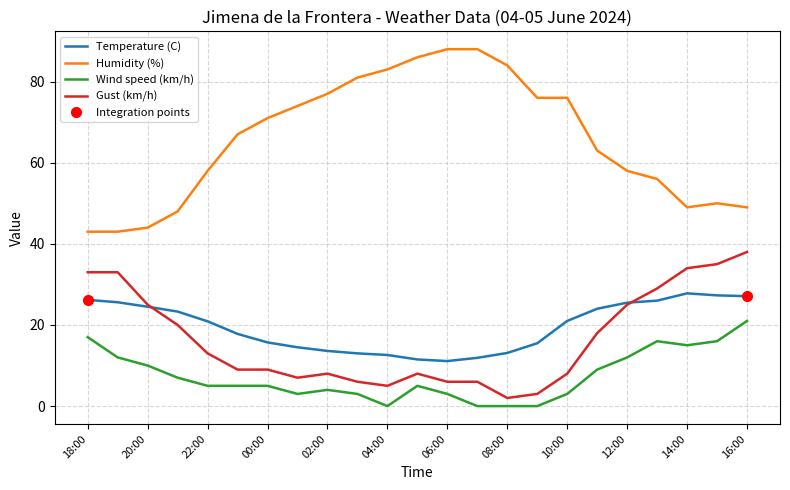

The value of Temperature (C) at 00:00 is 15.7. True or false?

True